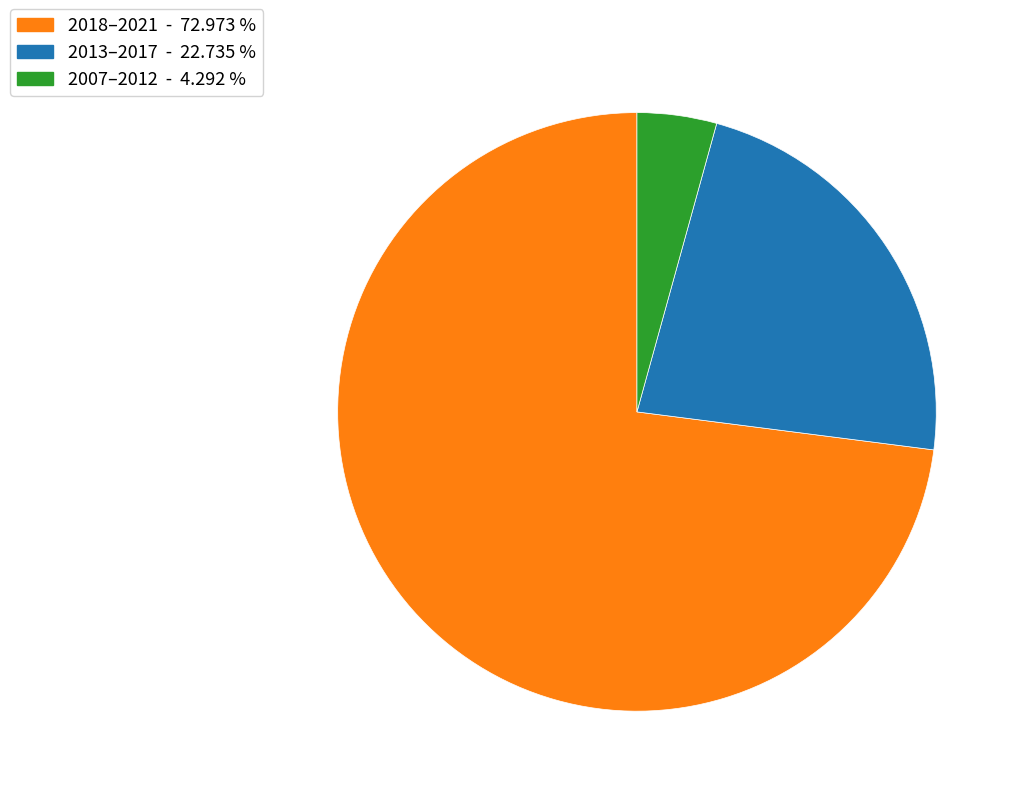

Does any single category account for the majority?

Yes